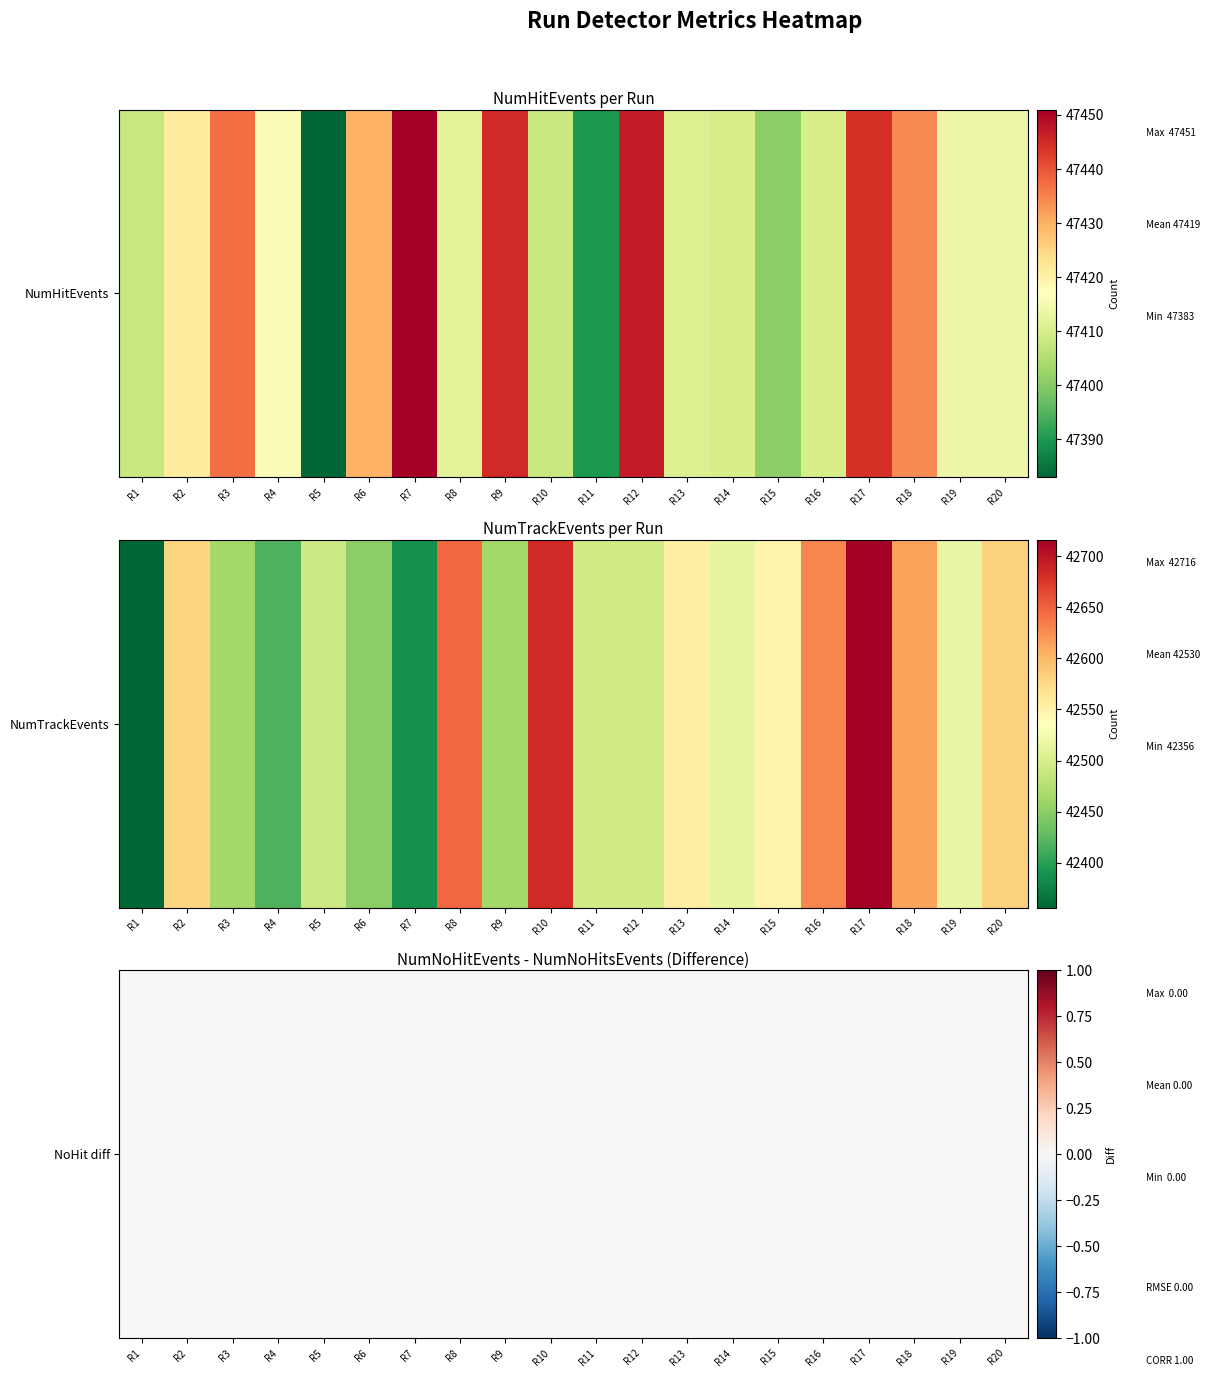

Reading left to right, transcribe all the data shown in this chart.

NumHitEvents: 47408	47421	47437	47416	47383	47430	47451	47412	47445	47408	47390	47447	47411	47410	47401	47410	47444	47434	47414	47414
NumTrackEvents: 42356	42579	42464	42417	42491	42449	42387	42647	42463	42684	42495	42494	42554	42514	42550	42629	42716	42612	42517	42582